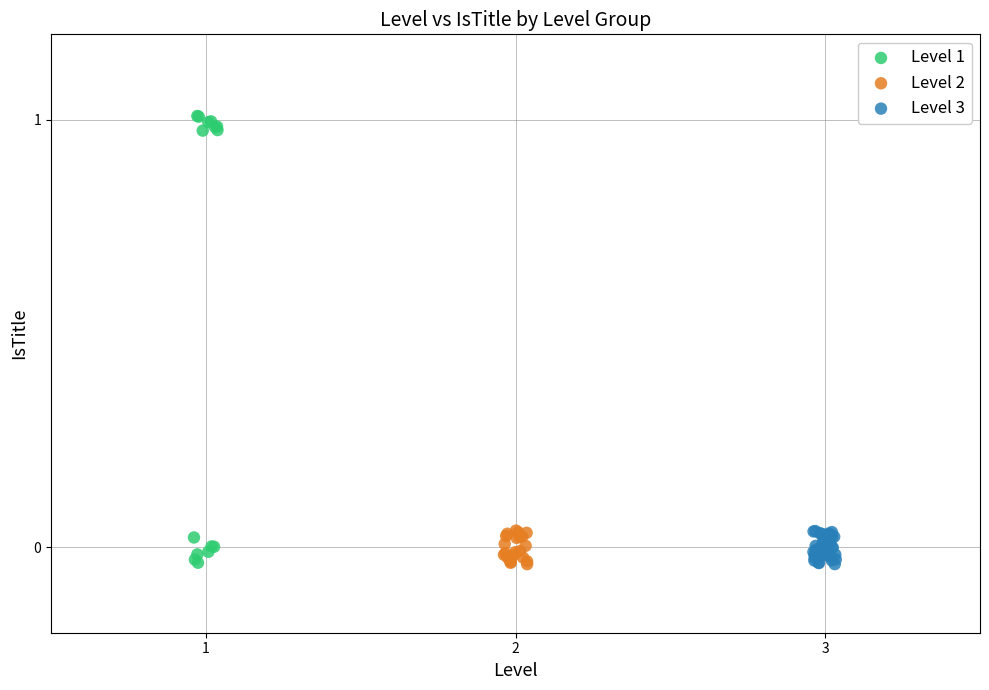

Which series has the widest spread of Y values?

Level 1